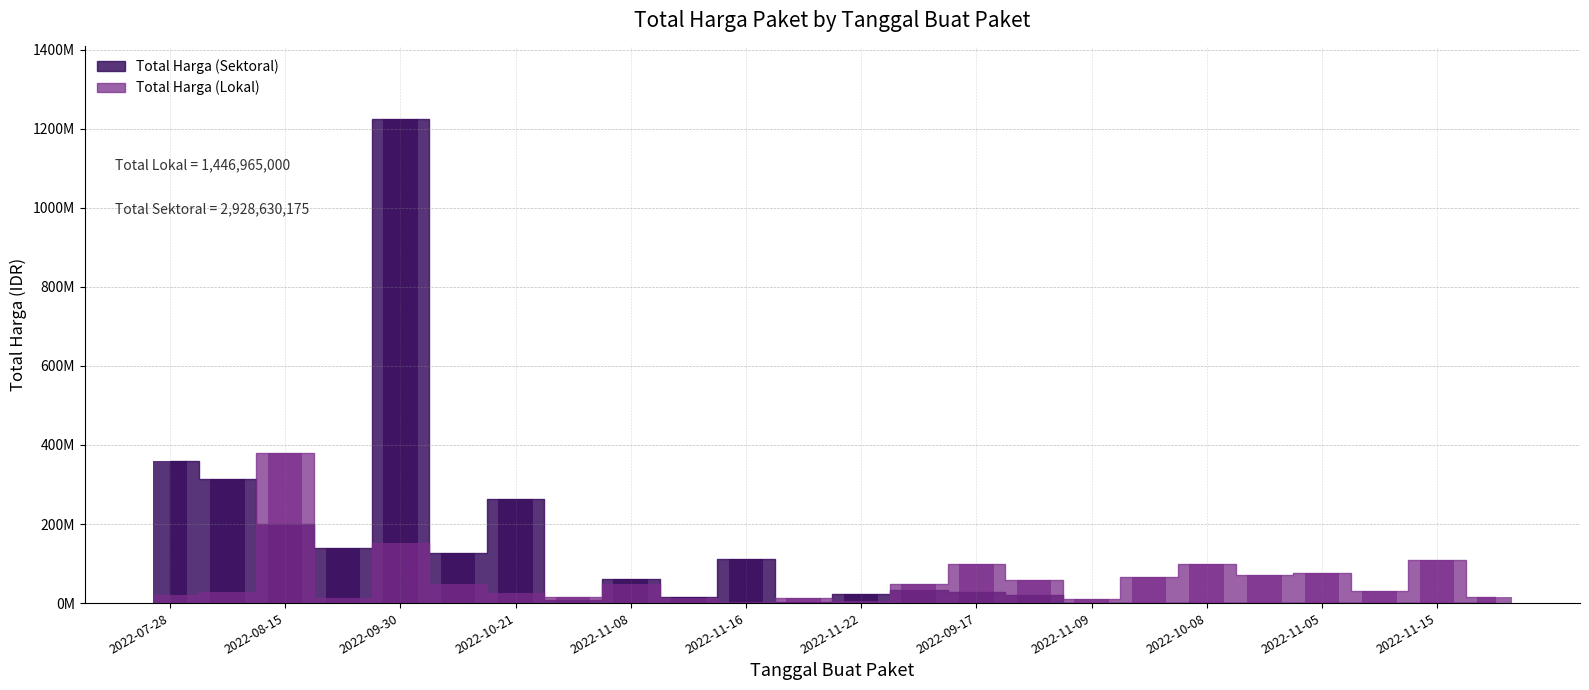

How many bars are there in total?

48